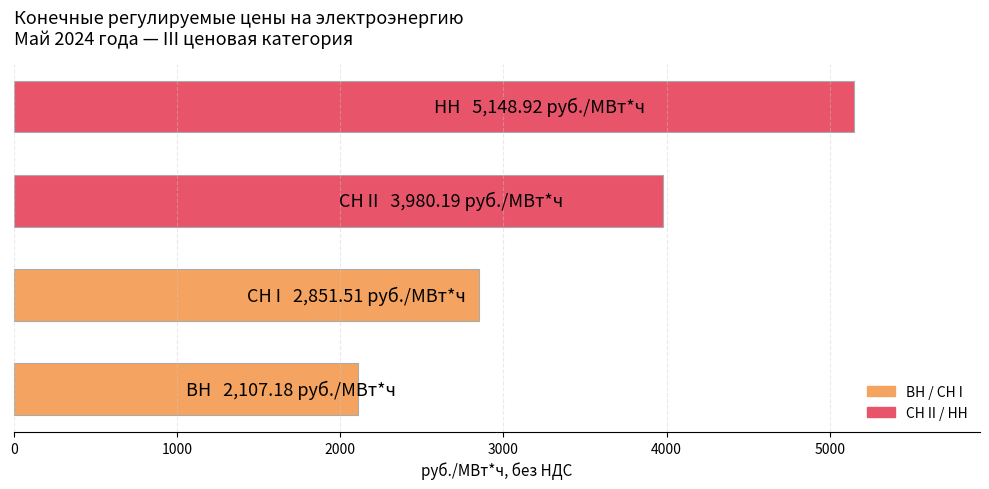

What is the difference between the maximum and minimum values?

3041.7